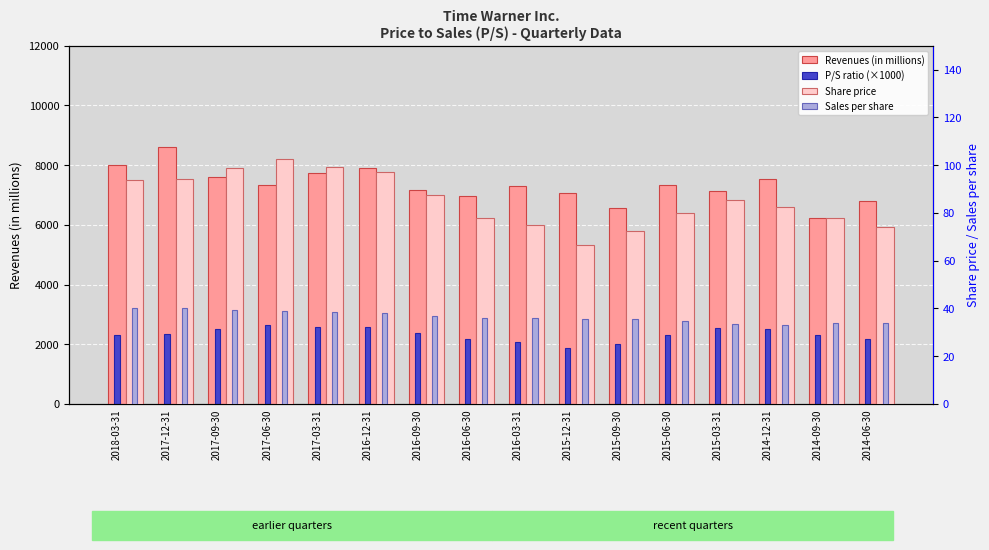

What is the difference between the second highest and minimum values in the Share price series?

32.4